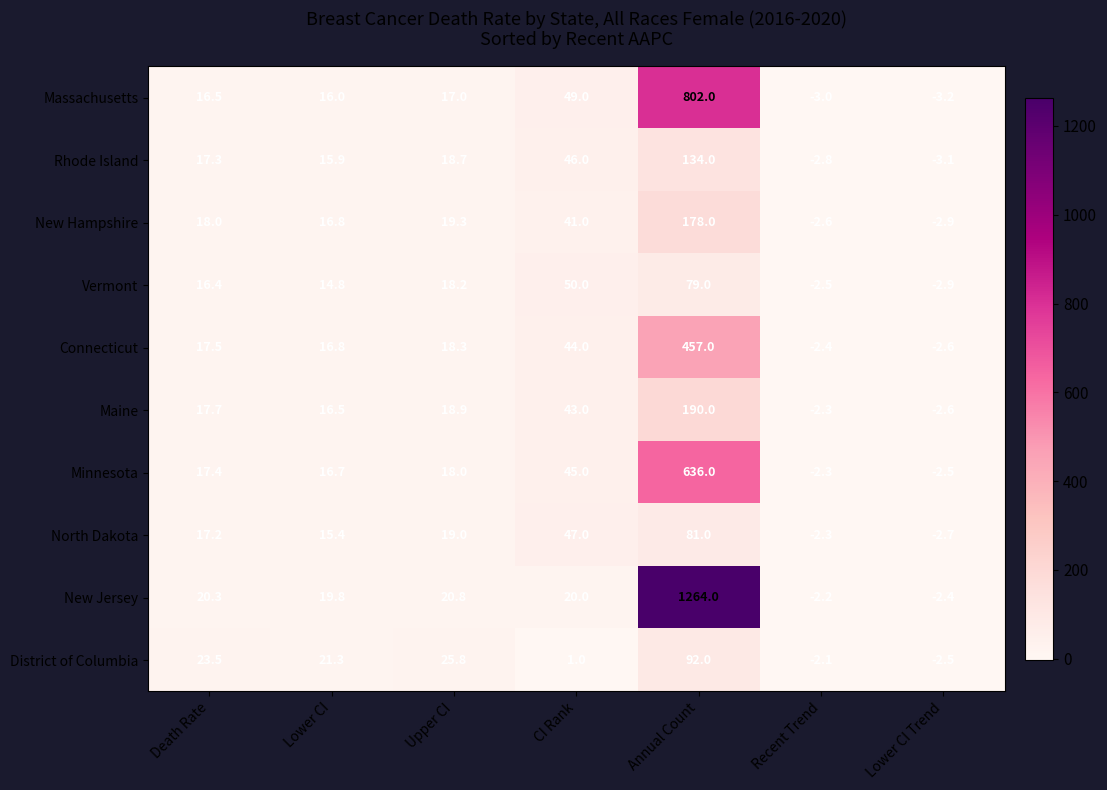

Which series has the largest total across all categories?

New Jersey